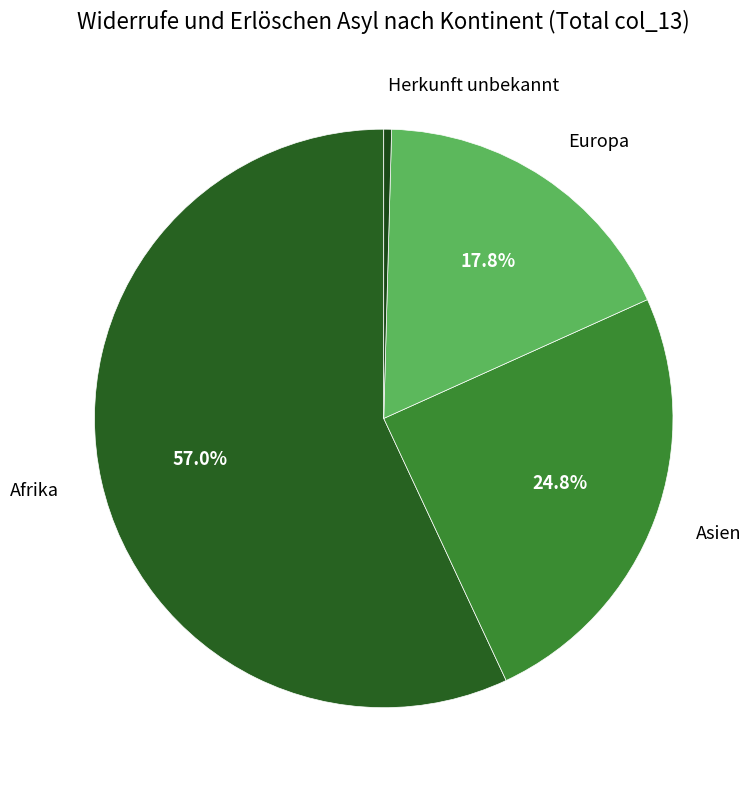

How many slices are in this pie chart?

4